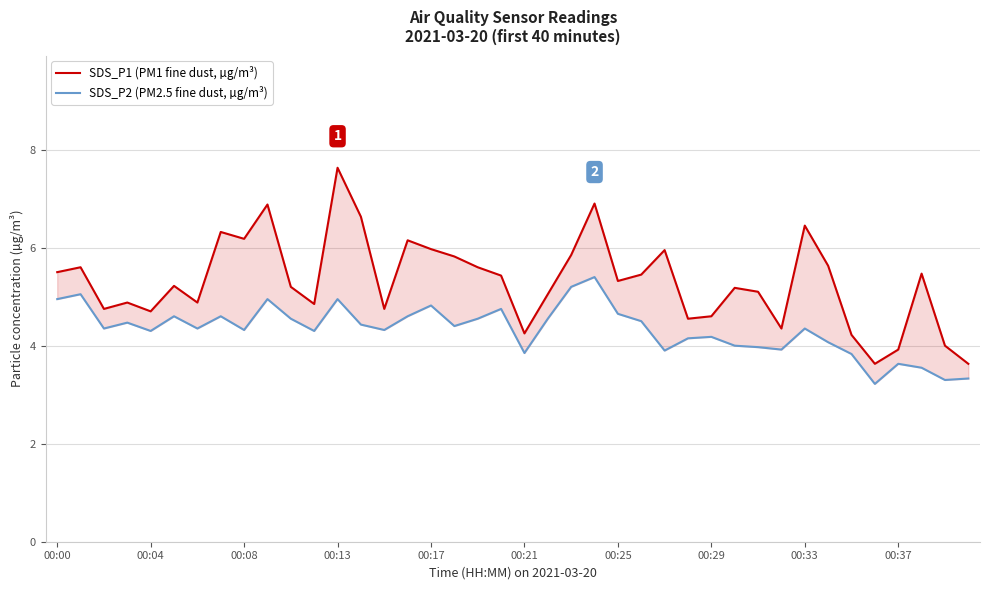

Which series has the largest total across all categories?

SDS_P1 (PM1 fine dust, µg/m³)